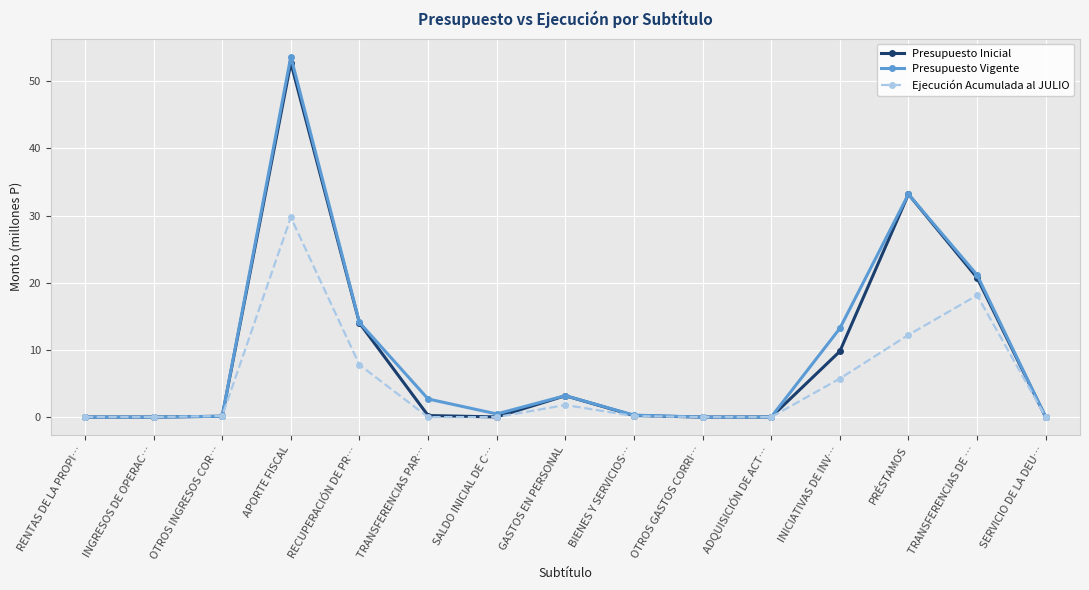

What is the average value of the Ejecución Acumulada al JULIO series?

5.0